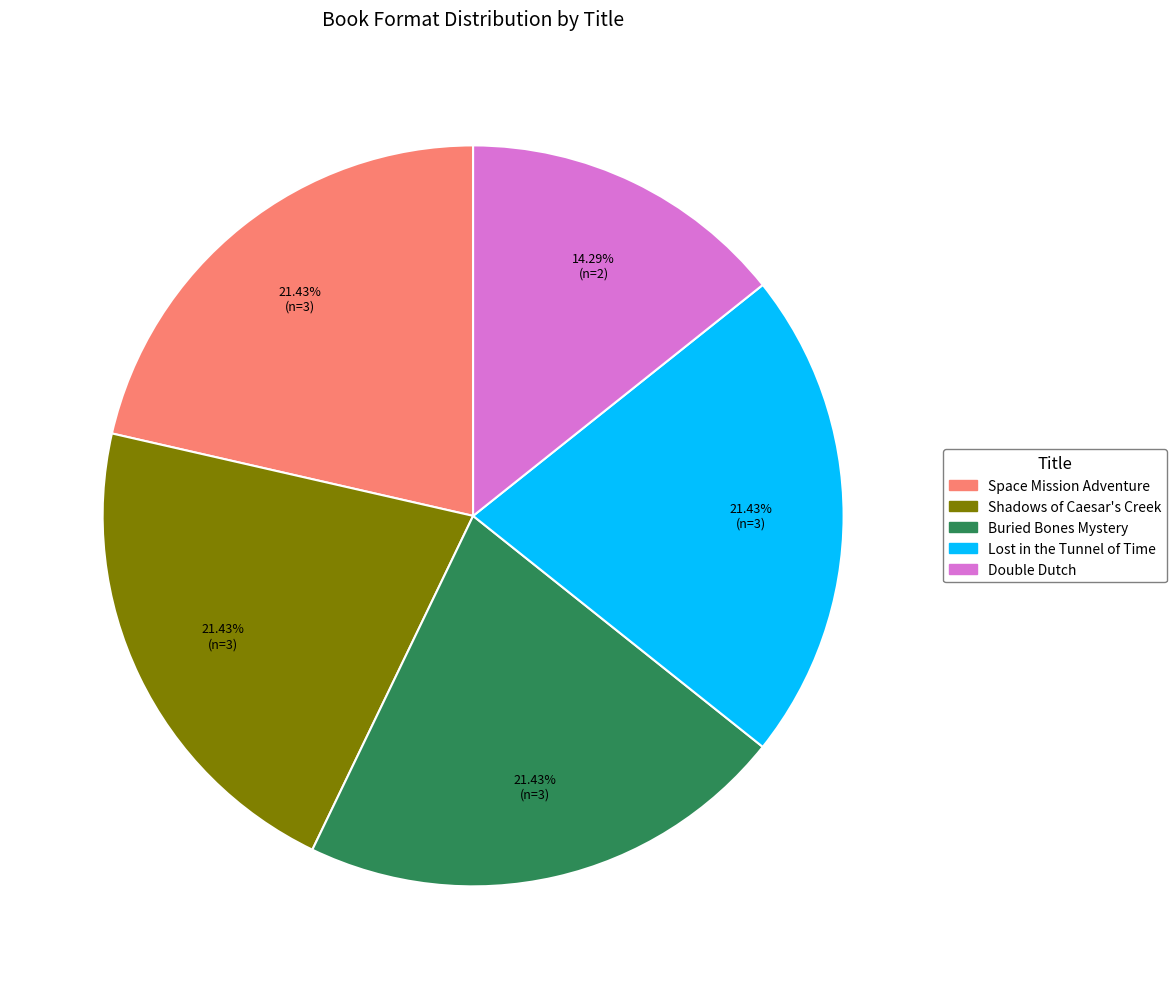

What portion of the pie excludes Shadows of Caesar's Creek?

78.6%